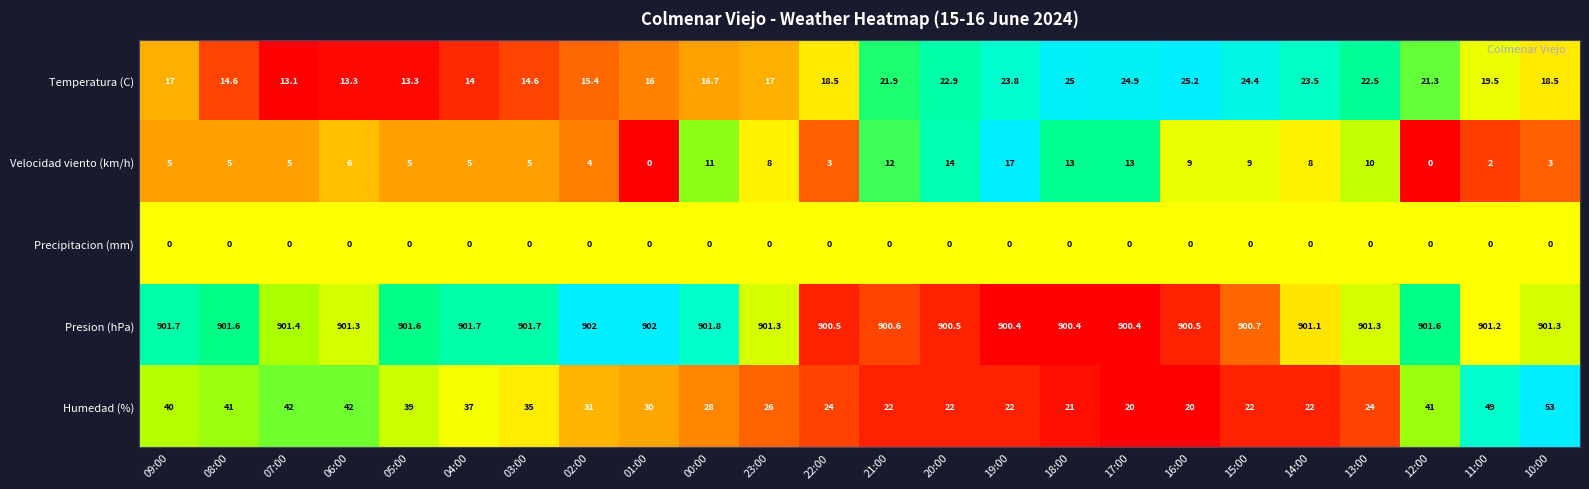

At which label does Temperatura (C) reach its peak?

16:00